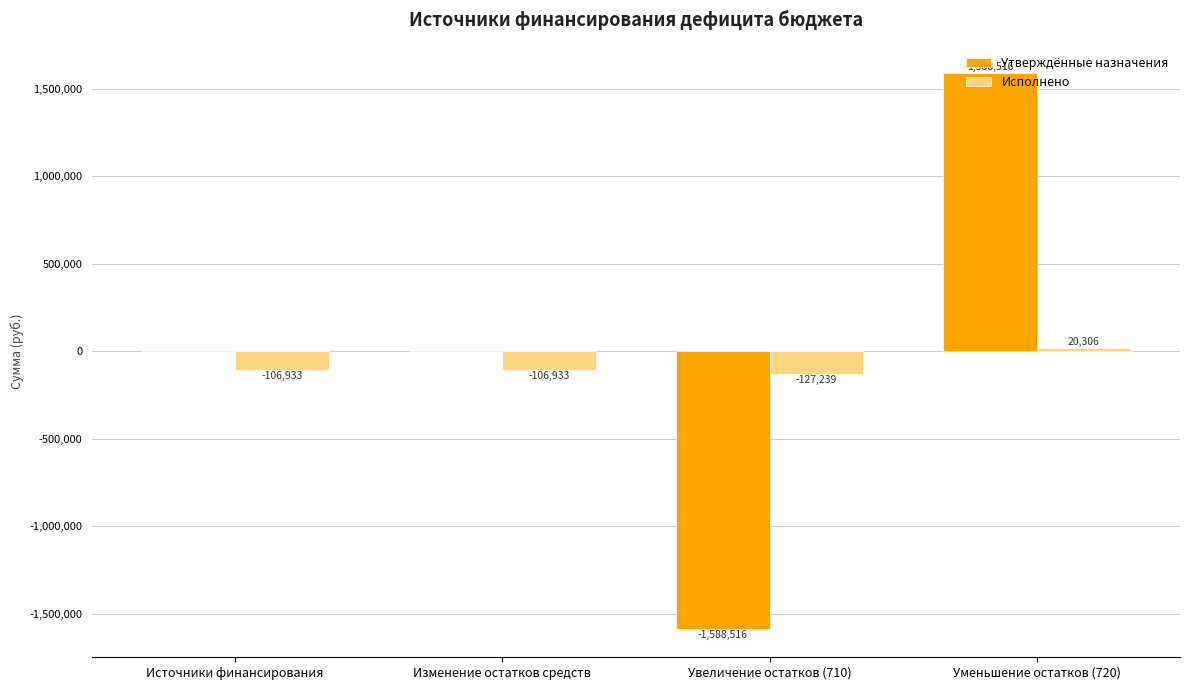

True or false: Утверждённые назначения has a value of 1056828.9 at Уменьшение остатков (720).

False